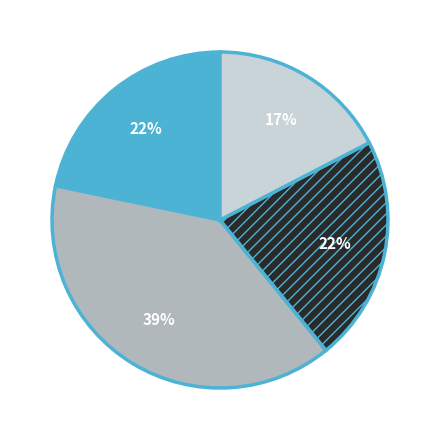

How many slices are in this pie chart?

4